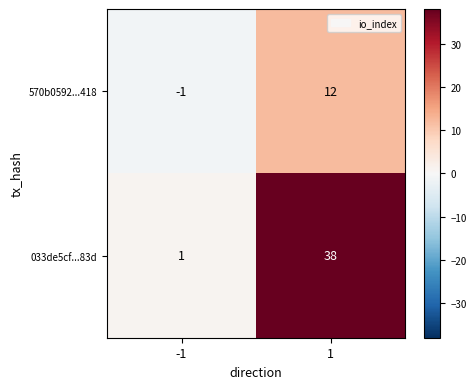

What is the spread (max minus min) of values at 1?

26